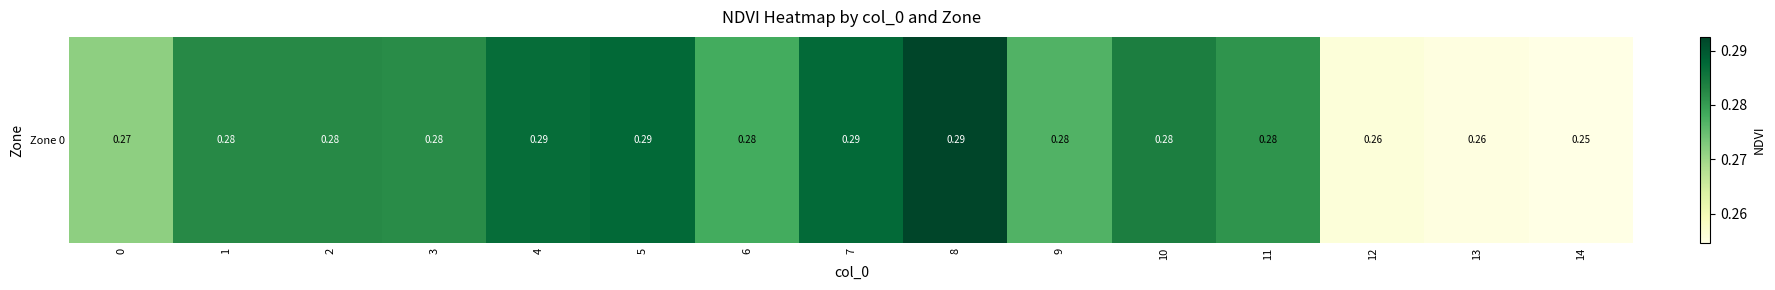

Where is the data nearest to the value 0?

14